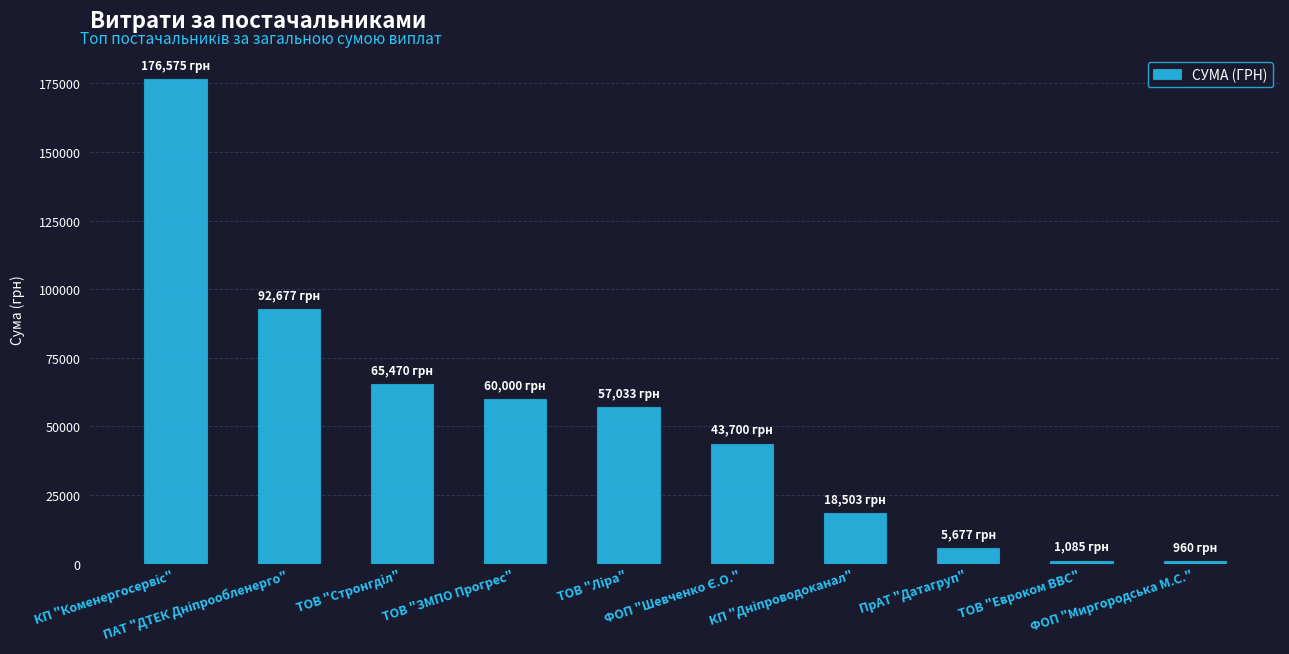

What is the value of the 4th bar from the left?

60000.0